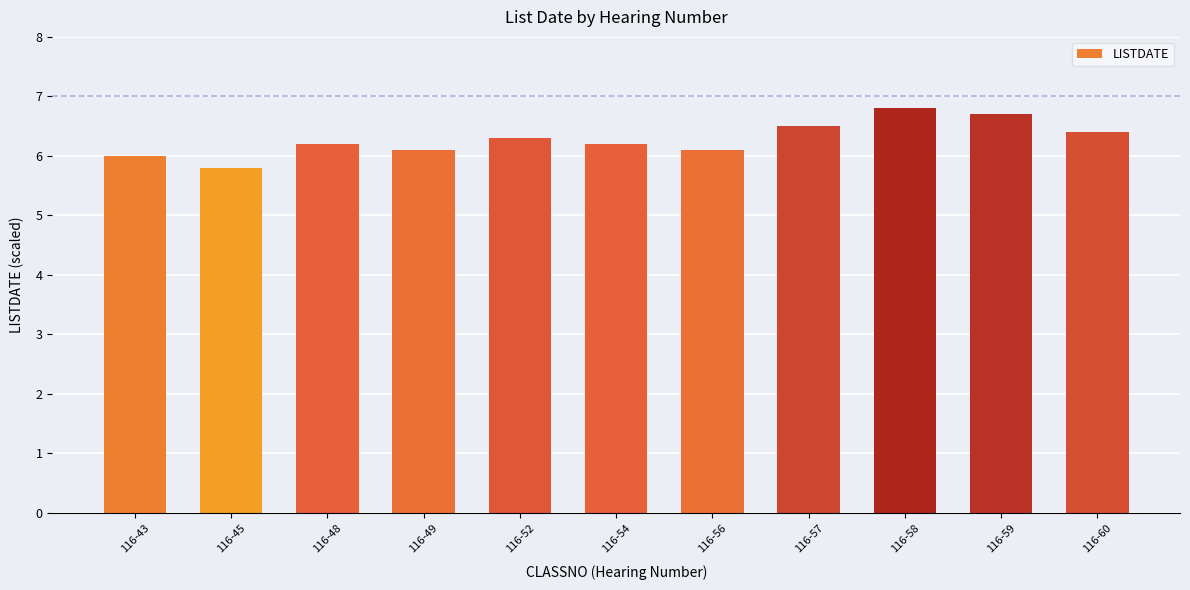

Are the bars horizontal?

No